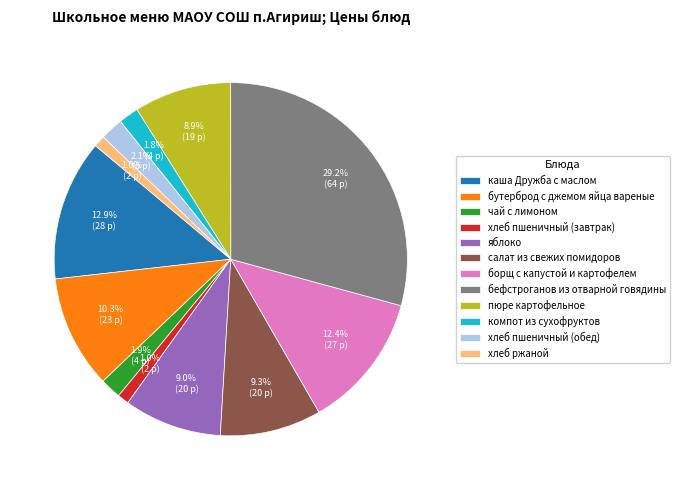

To the nearest percent, what is the average slice percentage?

8%